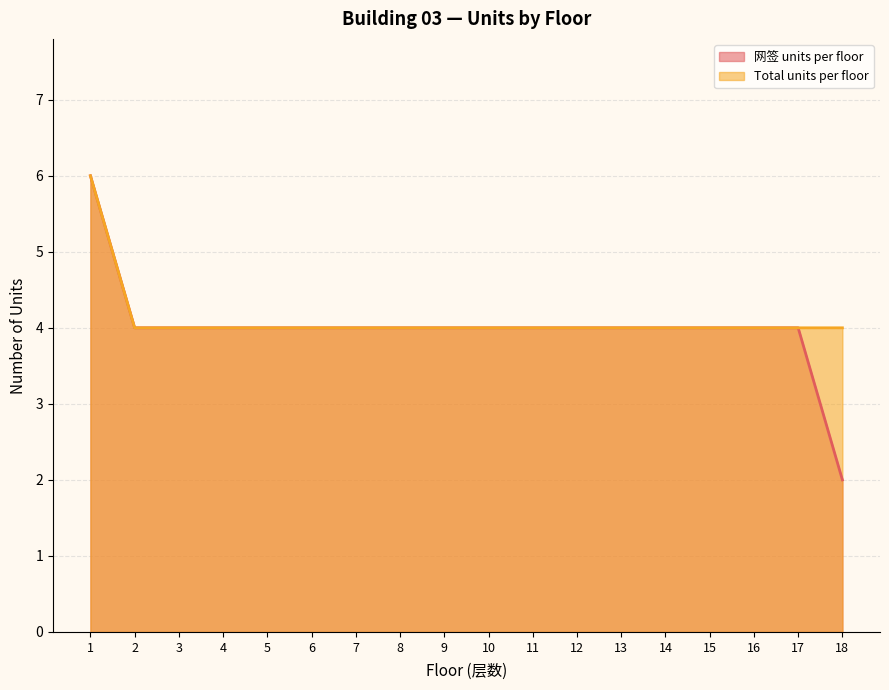

What is the sum of the Total units per floor values at 13 and 14?

8